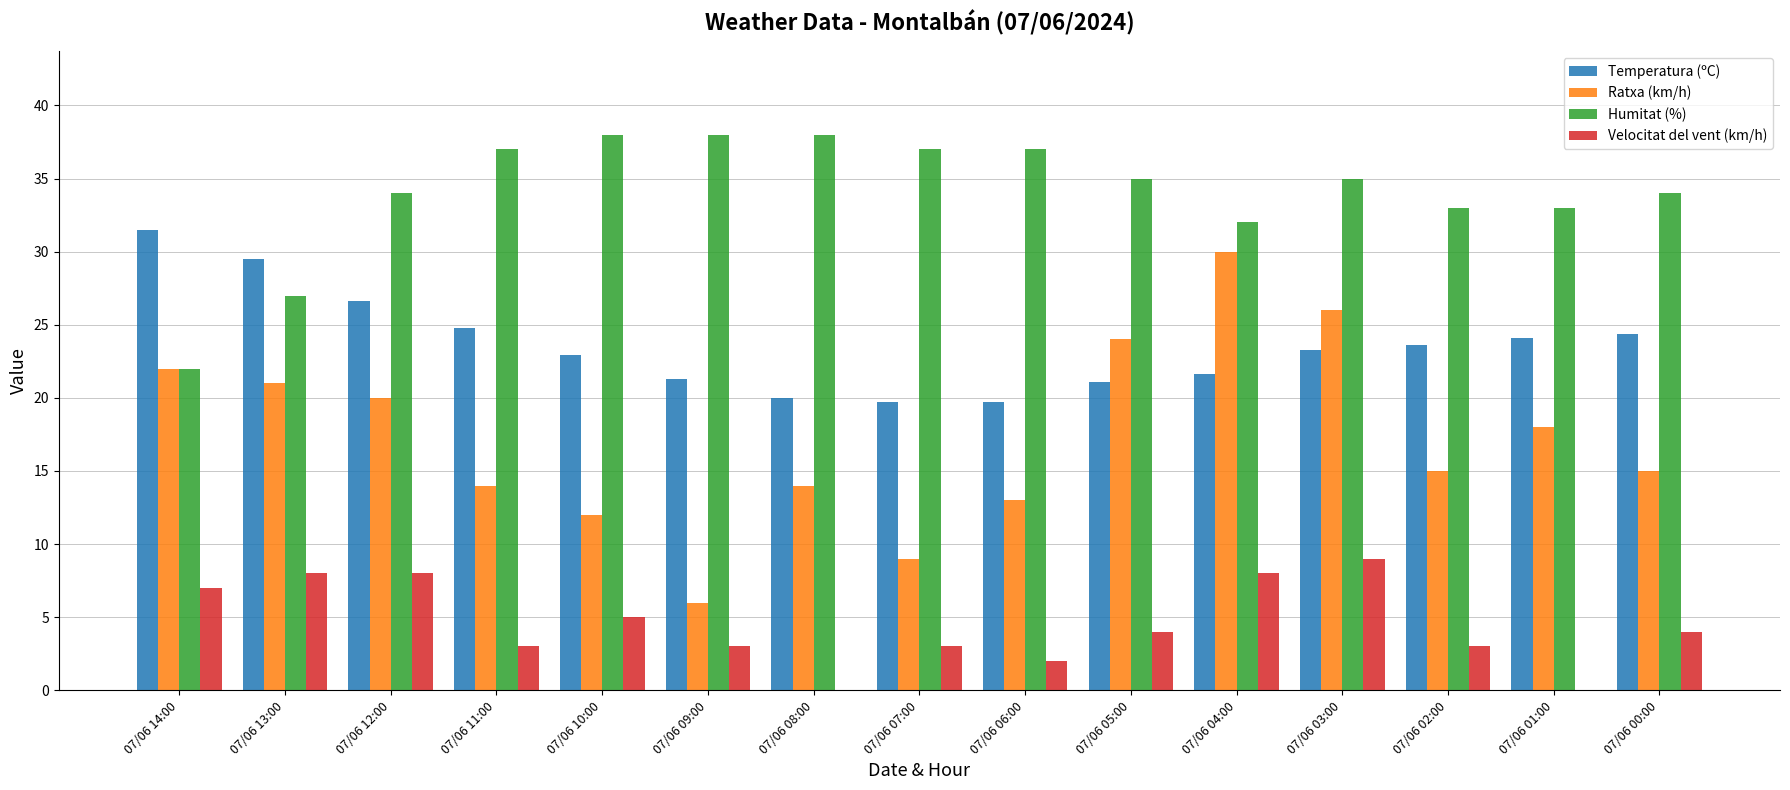

Count the Velocitat del vent (km/h) values in the range 3 to 8.

11